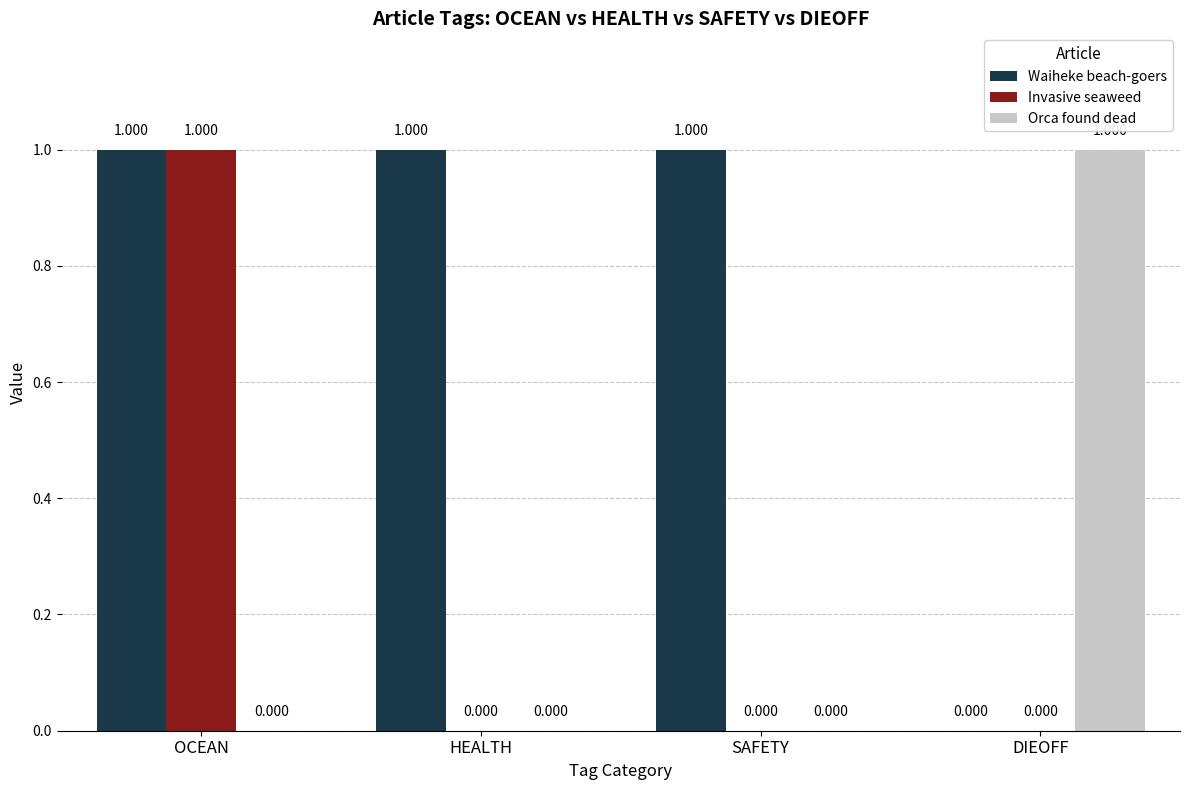

The value of Invasive seaweed at OCEAN is 1. True or false?

True